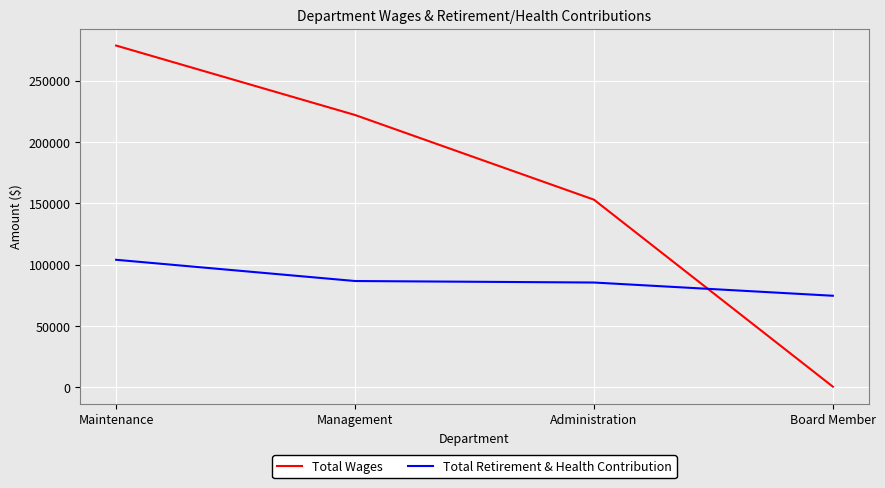

What is the total value across all series at Board Member?

75033